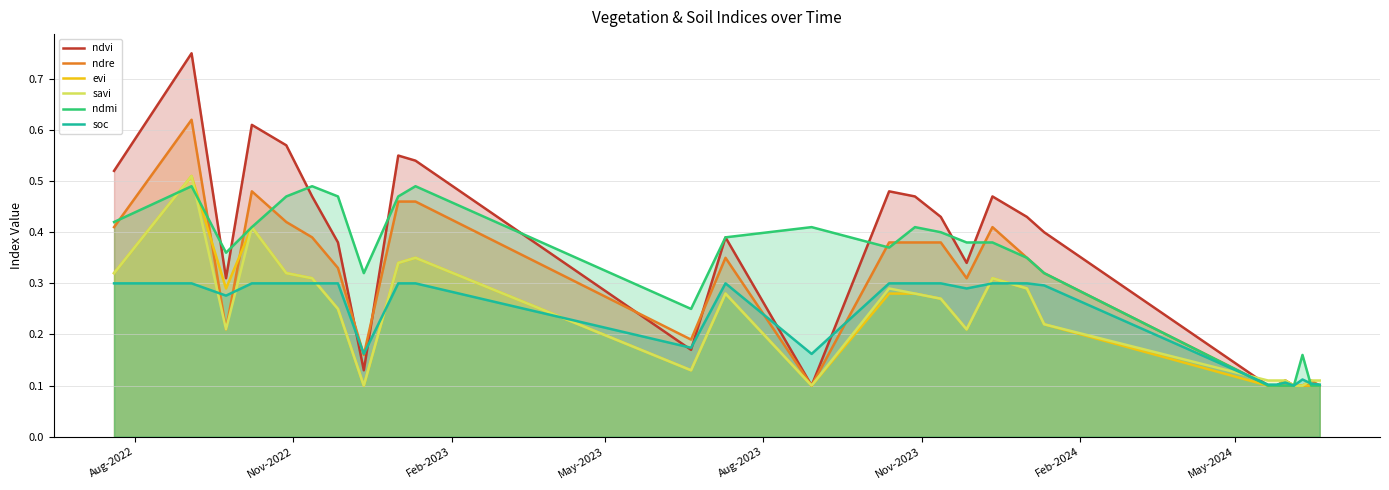

Which series has the largest range (max minus min)?

ndvi